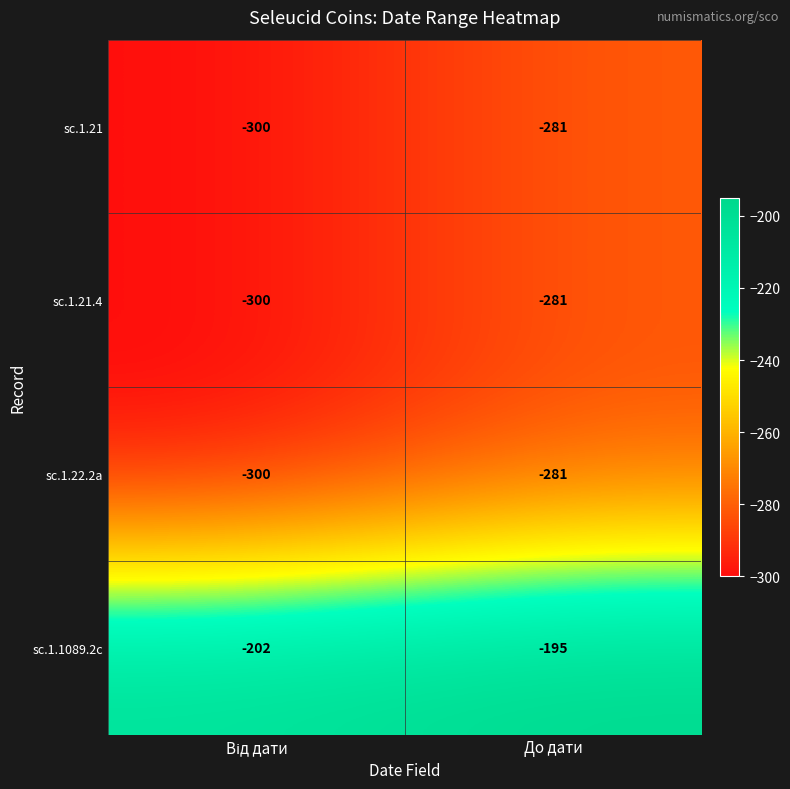

Reading right to left, transcribe all the data shown in this chart.

sc.1.21: -281	-300
sc.1.21.4: -281	-300
sc.1.22.2a: -281	-300
sc.1.1089.2c: -195	-202